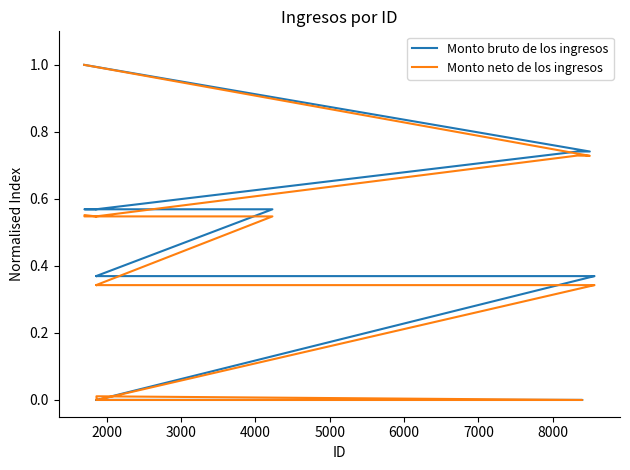

What is the approximate value of Monto bruto de los ingresos at 3000?

0.7